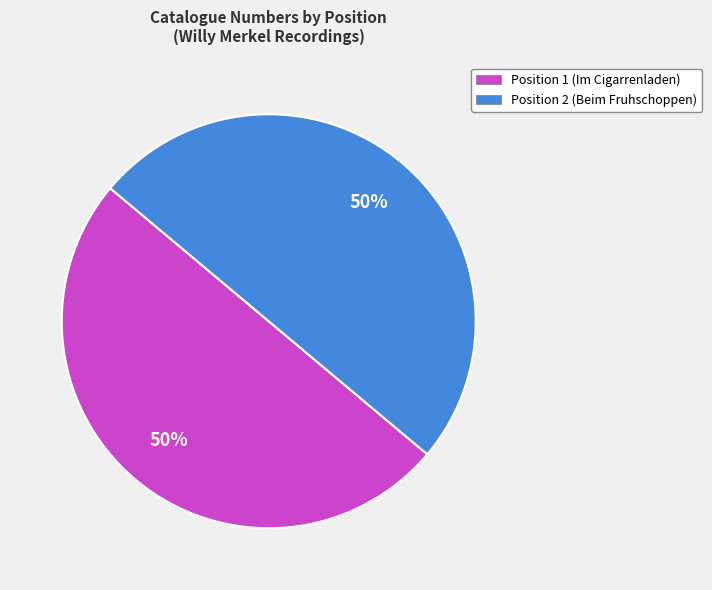

What is the ratio of the value at Position 1 (Im Cigarrenladen) to the value at Position 2 (Beim Fruhschoppen)?

1.0